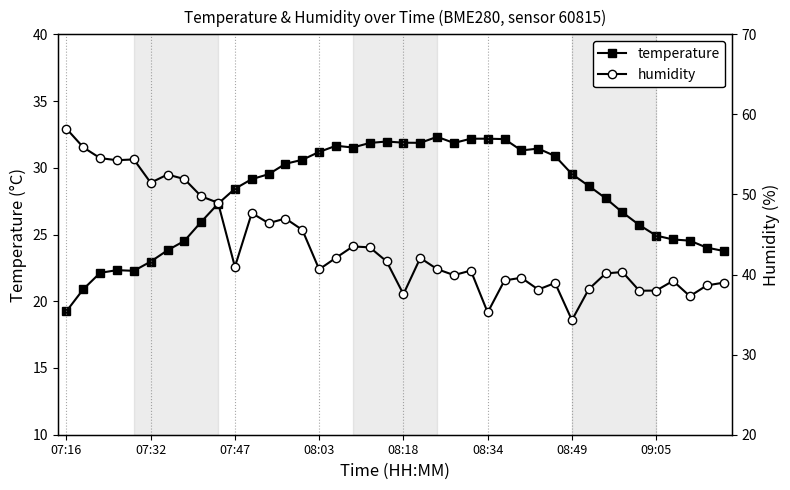

Which series has the largest total across all categories?

humidity